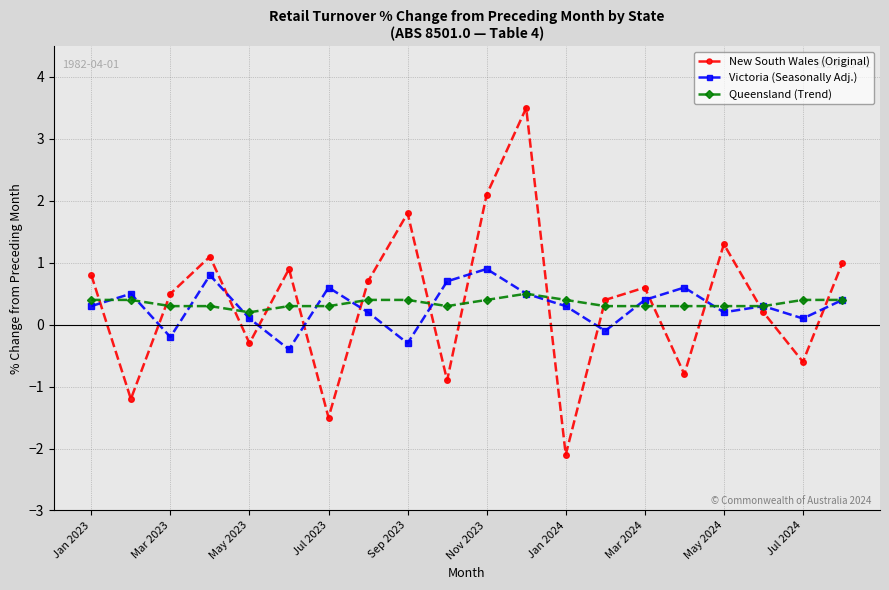

What is the maximum value shown in the chart?

3.5